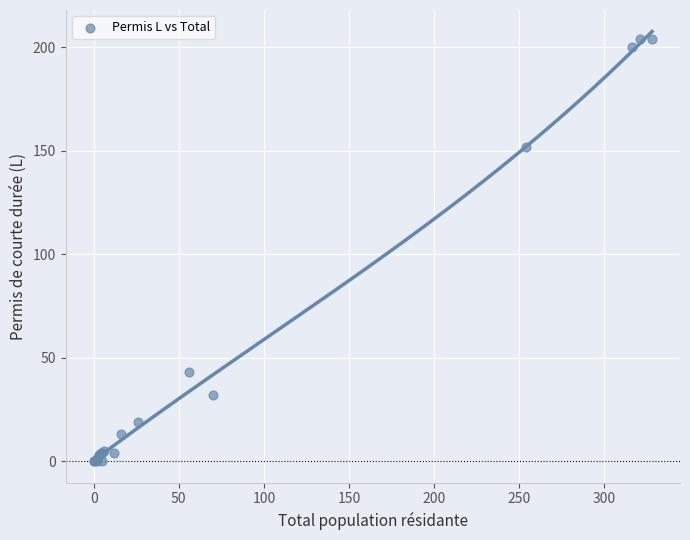

What Y value in the scatter plot is closest to 102?

152